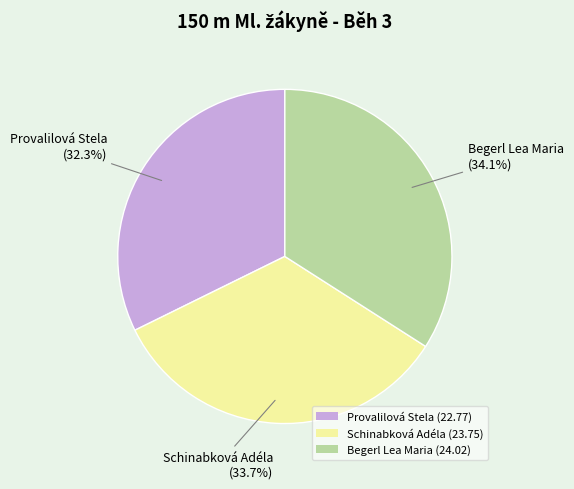

Which slice is the smallest?

Provalilová Stela